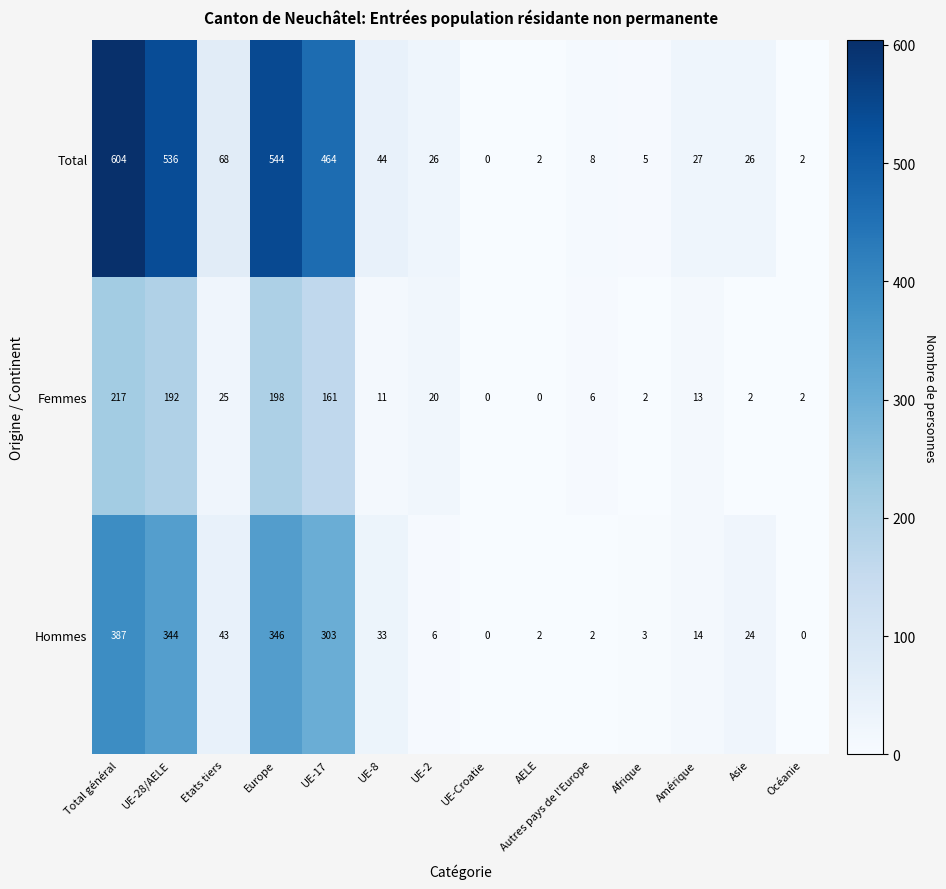

What is the greatest value displayed?

604